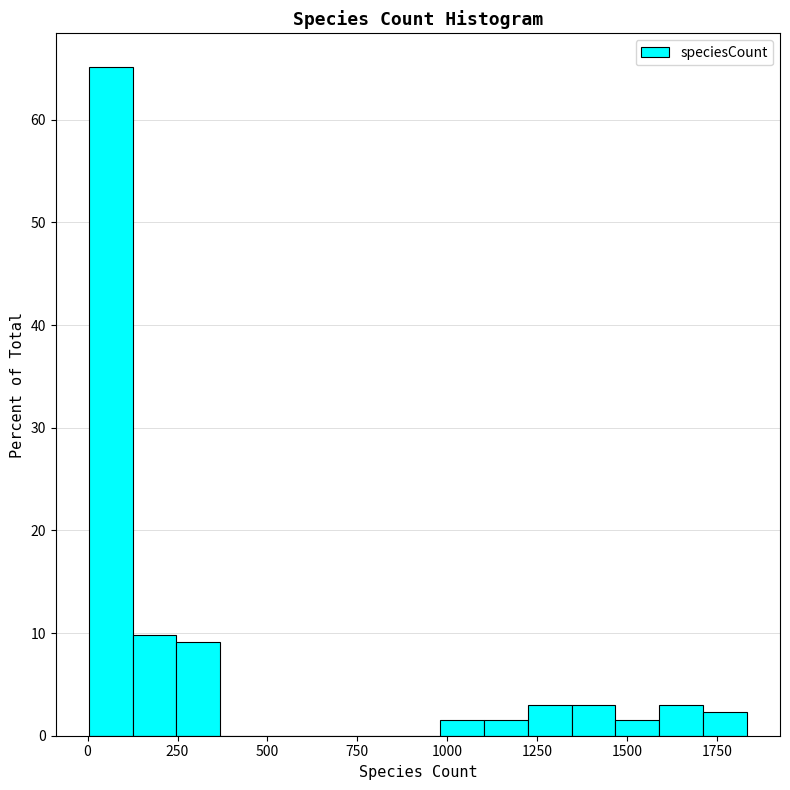

Around what value on the x-axis is the tallest bar? Give the approximate position of its centre, as read against the axis.

50